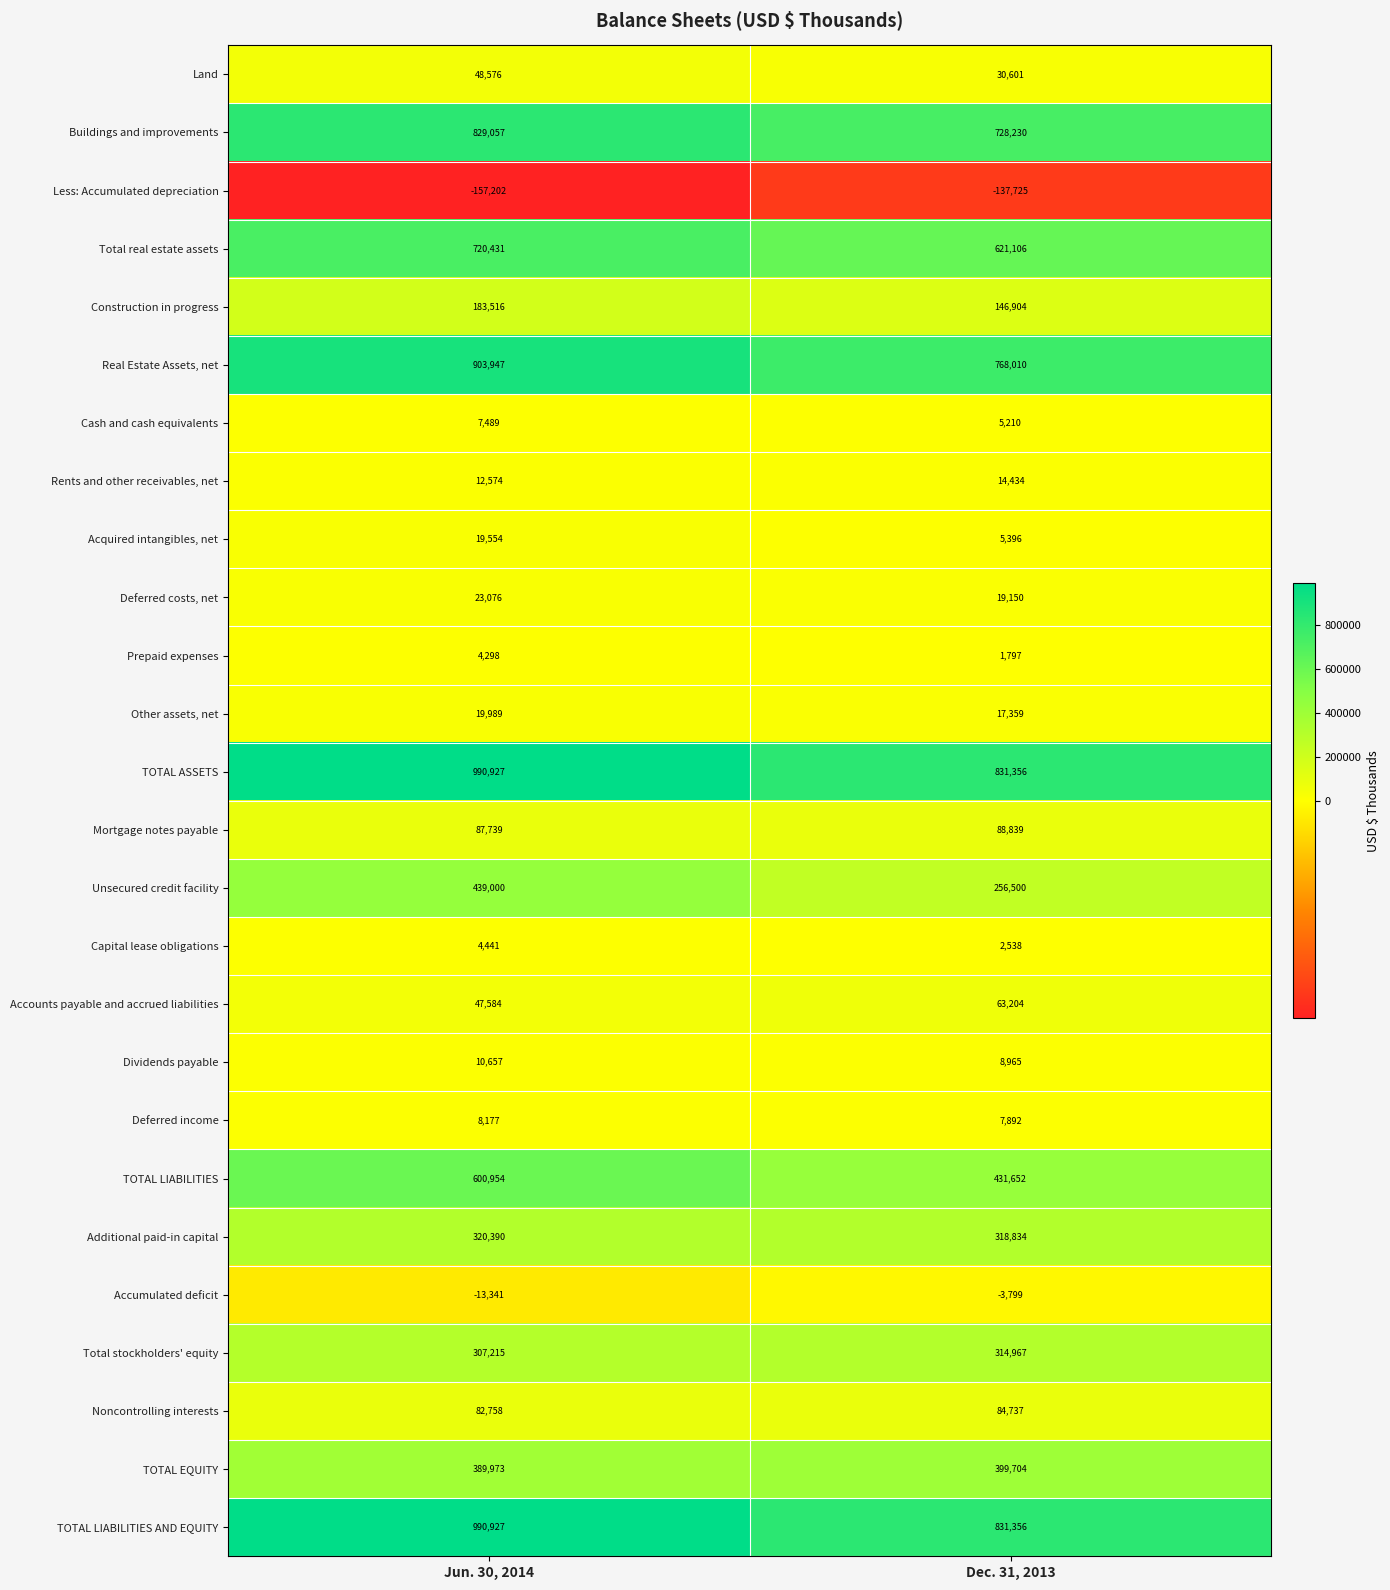

What is the maximum value shown in the chart?

990927